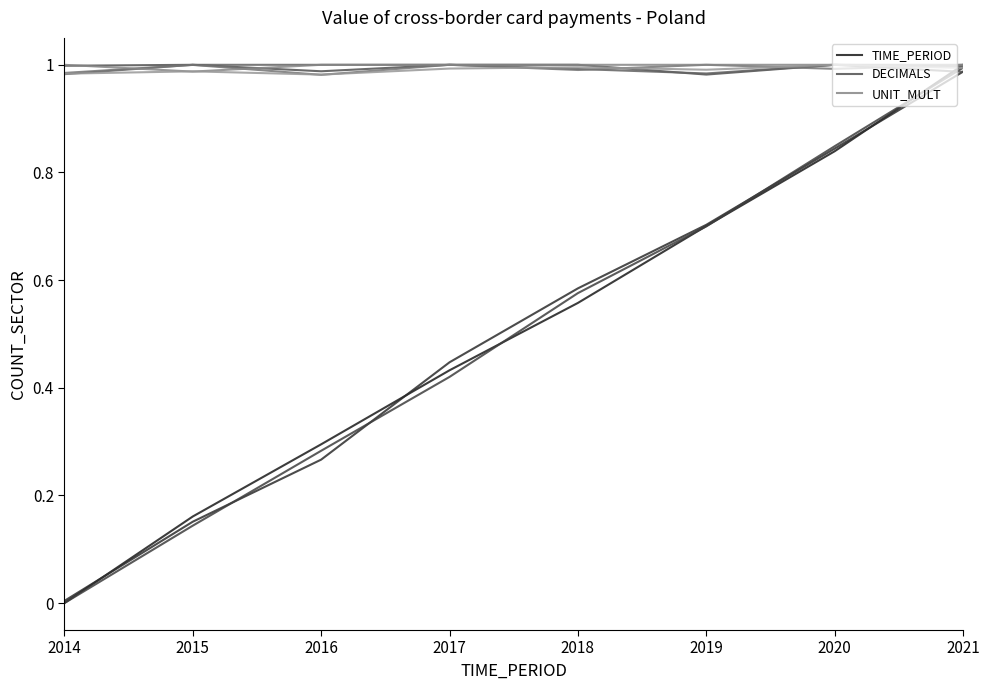

Rank the categories by DECIMALS value from highest to lowest.

2015, 2017, 2018, 2020, 2014, 2016, 2021, 2019